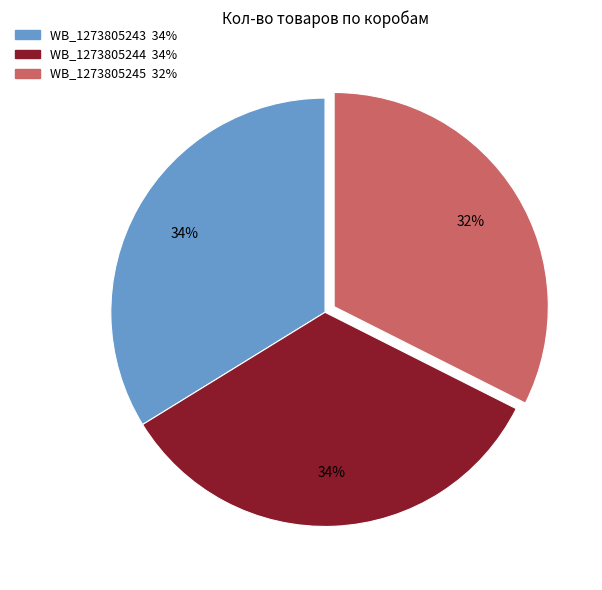

What is the ratio of the value at WB_1273805244 to the value at WB_1273805243?

1.0